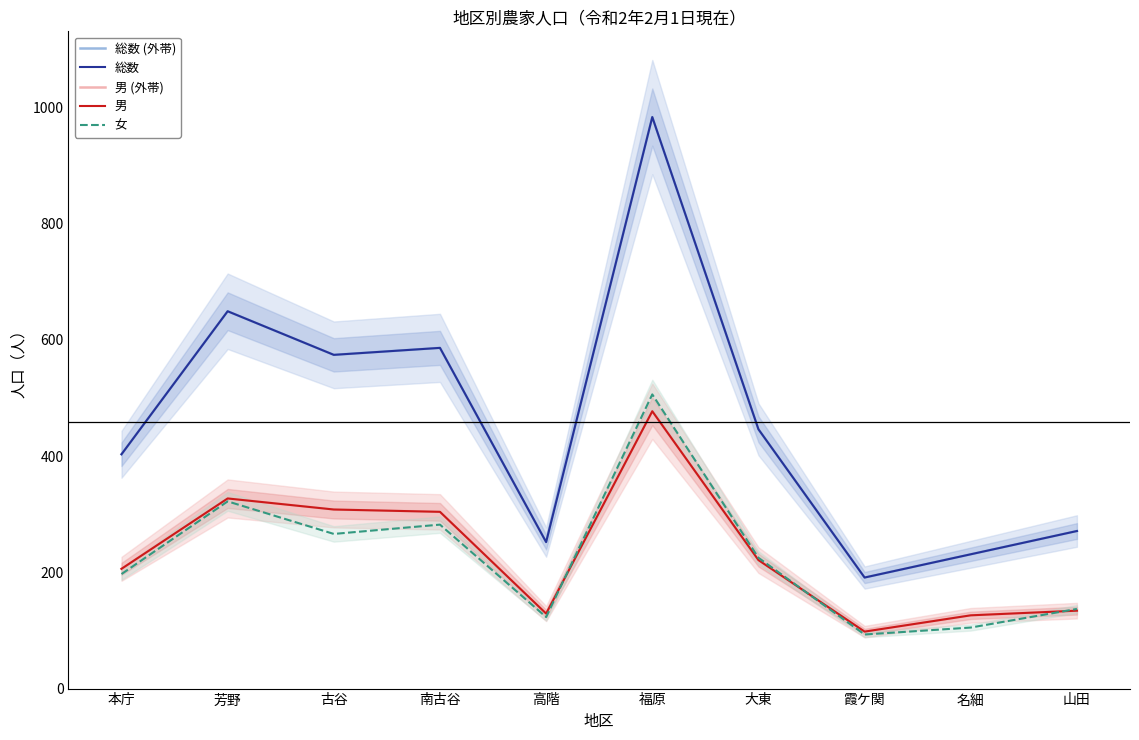

True or false: 男 and 男 (外帯) intersect in this chart.

False